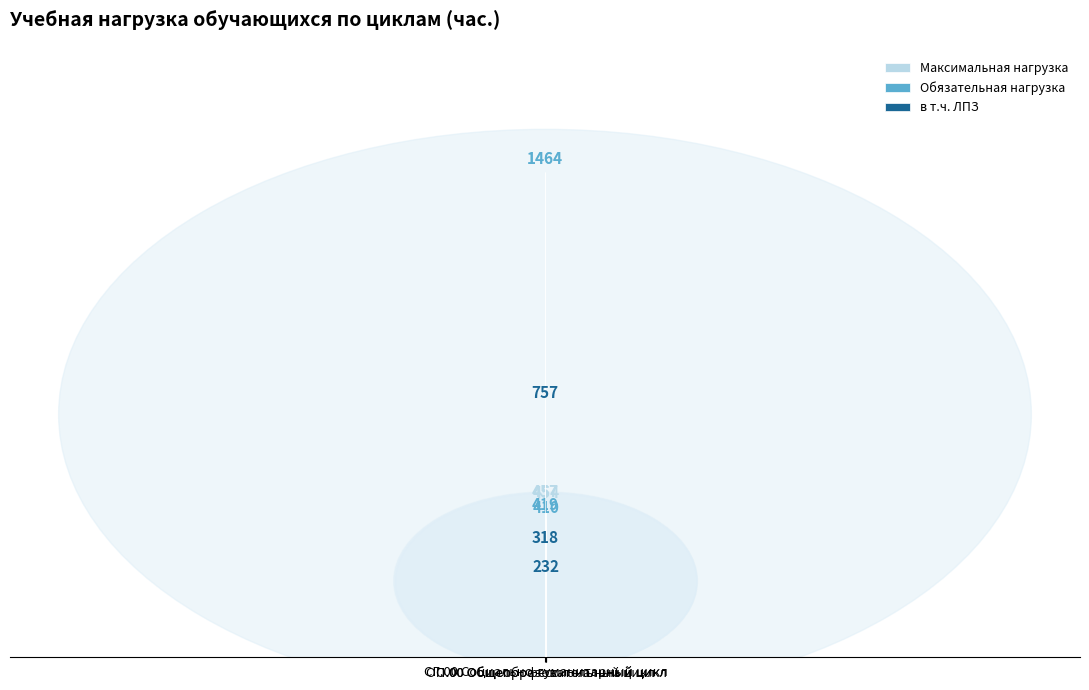

Reading left to right, list all the values displayed in this chart.

Максимальная нагрузка: 1464	457	454
Обязательная нагрузка: 1464	419	410
в т.ч. ЛПЗ: 757	318	232